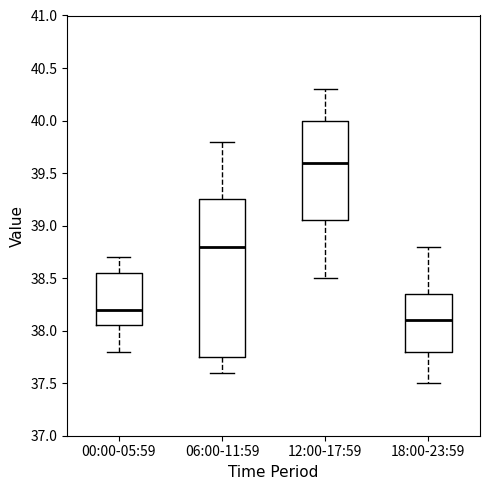

Reading left to right, read every box against the y-axis: the position of its median line, the range the box covers, and the ends of its whiskers. The values are not printed on the chart, so give them approximately, as read against the axis.

00:00-05:59: median 38.20, box 38.05 to 38.55, whiskers 37.80 to 38.70
06:00-11:59: median 38.80, box 37.75 to 39.25, whiskers 37.60 to 39.80
12:00-17:59: median 39.60, box 39.05 to 40.00, whiskers 38.50 to 40.30
18:00-23:59: median 38.10, box 37.80 to 38.35, whiskers 37.50 to 38.80